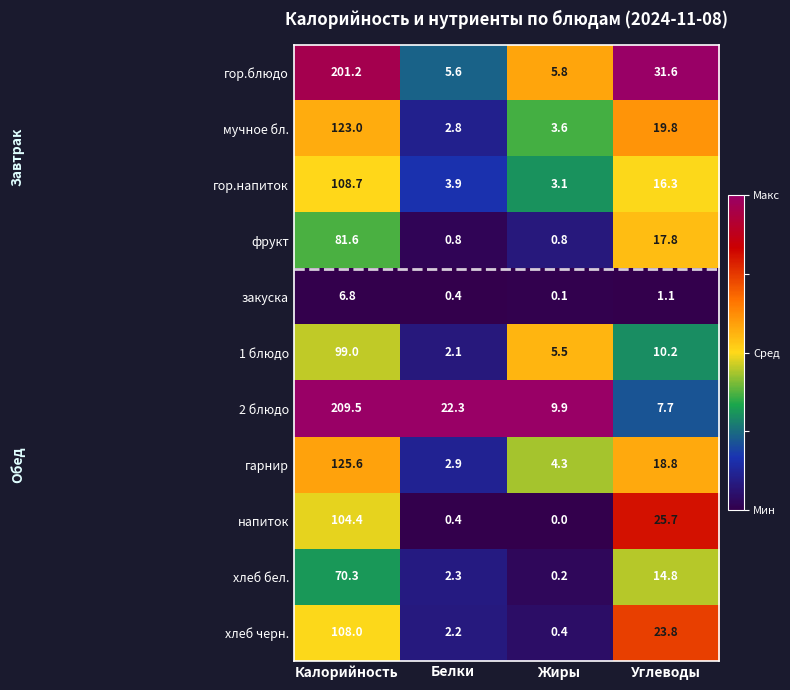

What is the difference between the highest and lowest values at Жиры?

9.9